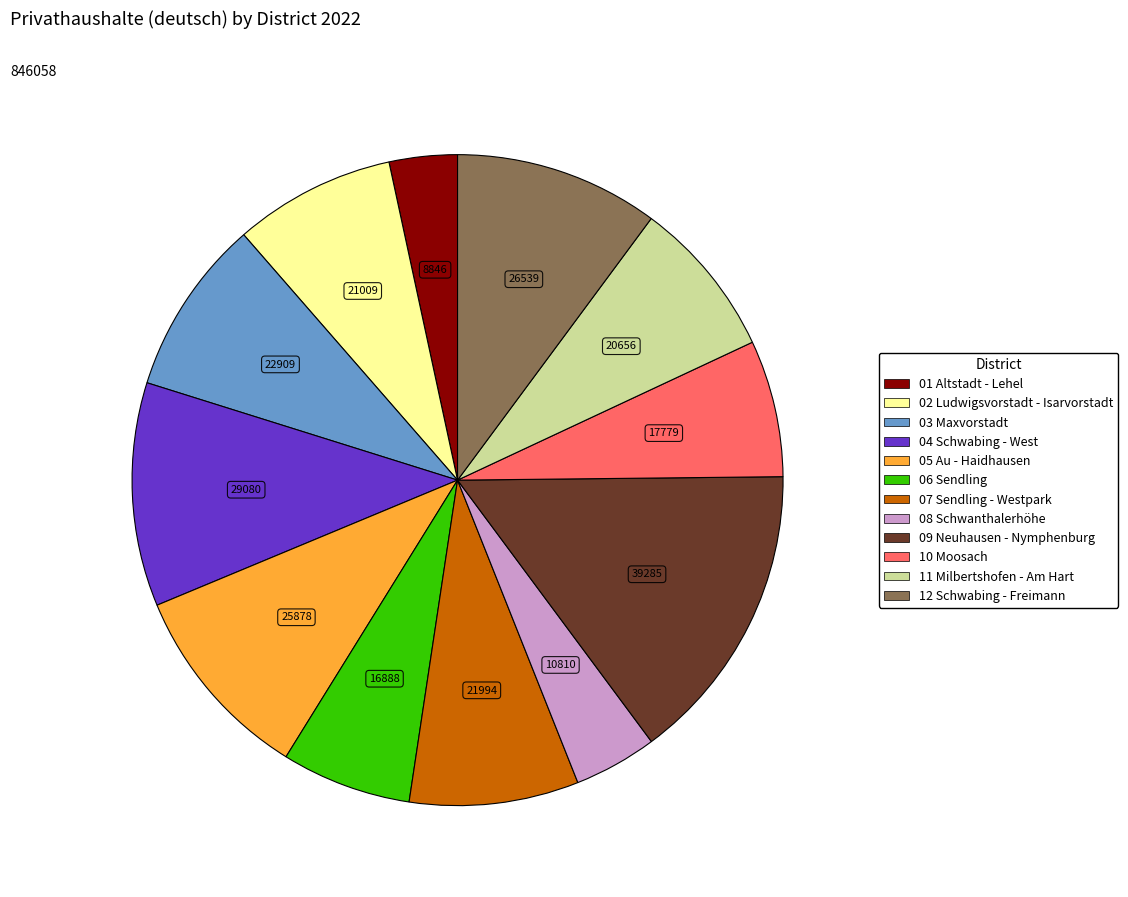

Does any single category account for the majority?

No